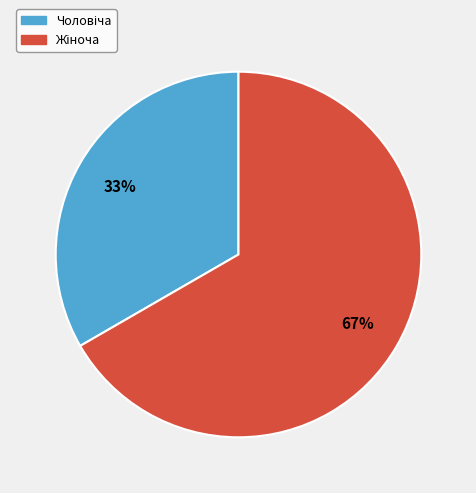

To the nearest percent, what is the average slice percentage?

50%